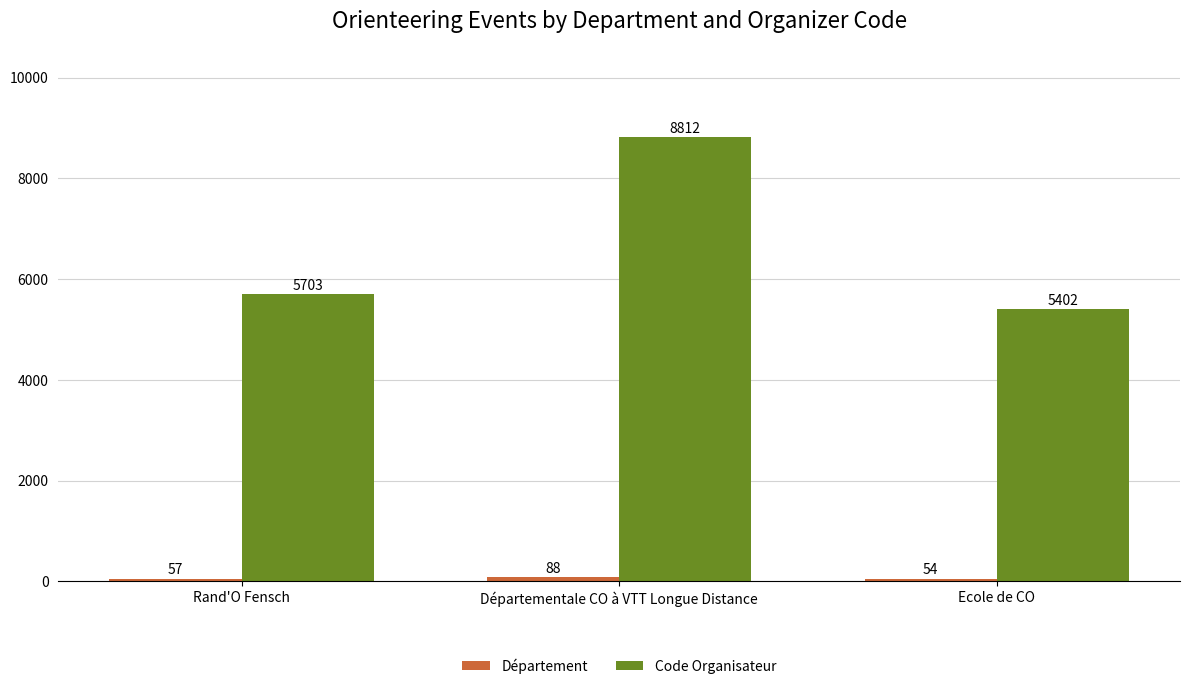

Are the bars grouped side by side (vs. stacked)?

Yes